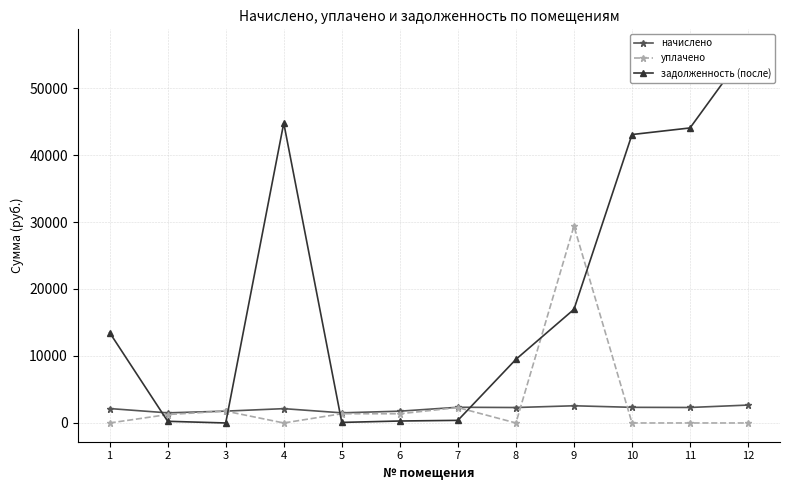

Which series ends up on top after the final intersection of уплачено and начислено?

начислено